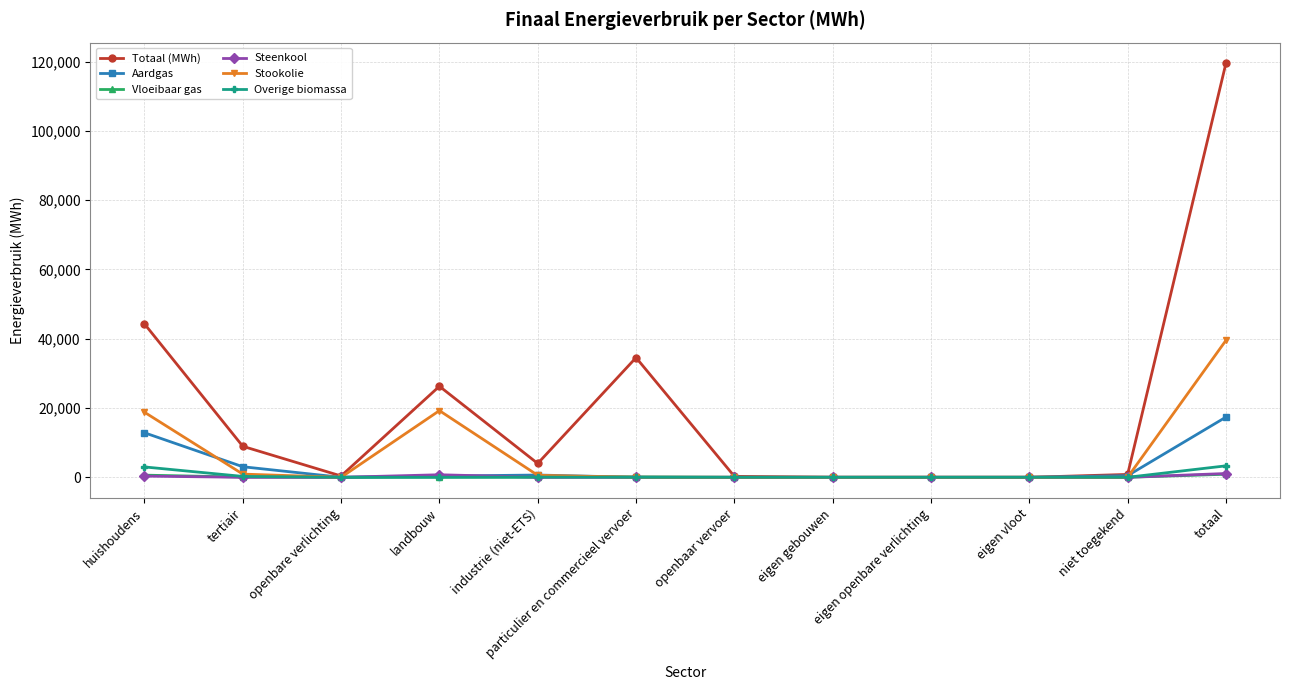

Which series has the largest range (max minus min)?

Totaal (MWh)